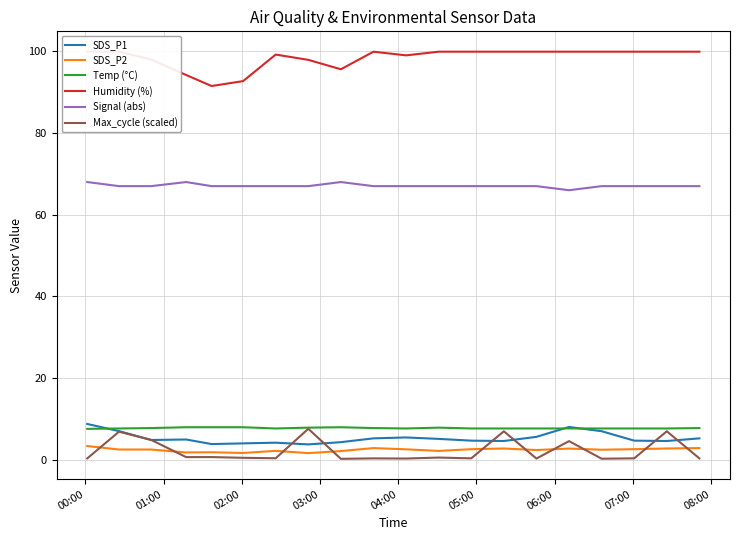

What is the highest value of the Signal (abs) series?

68.0